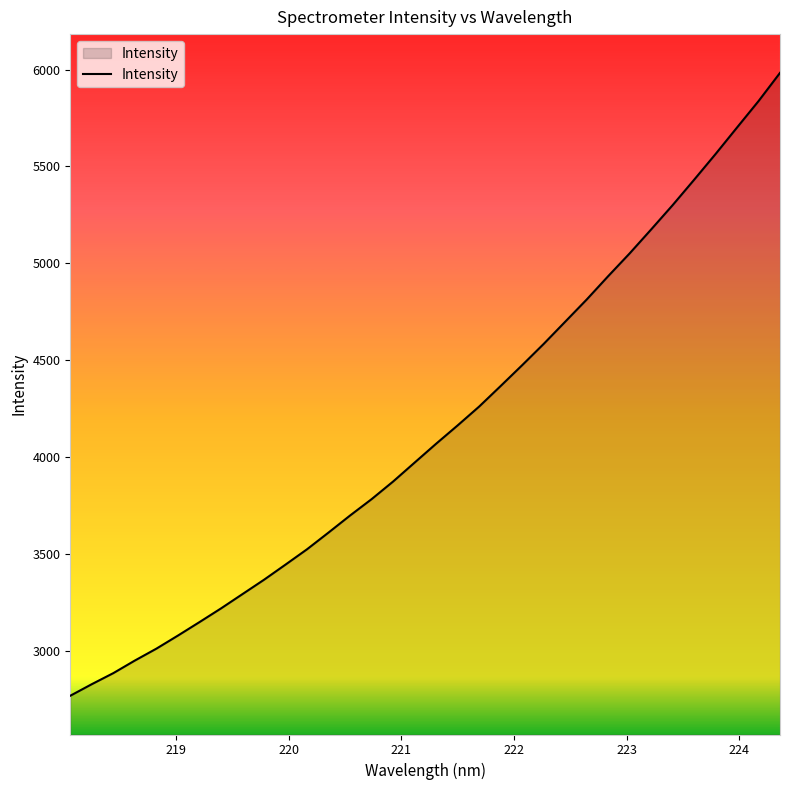

What is the difference between the maximum and minimum values?

3213.6